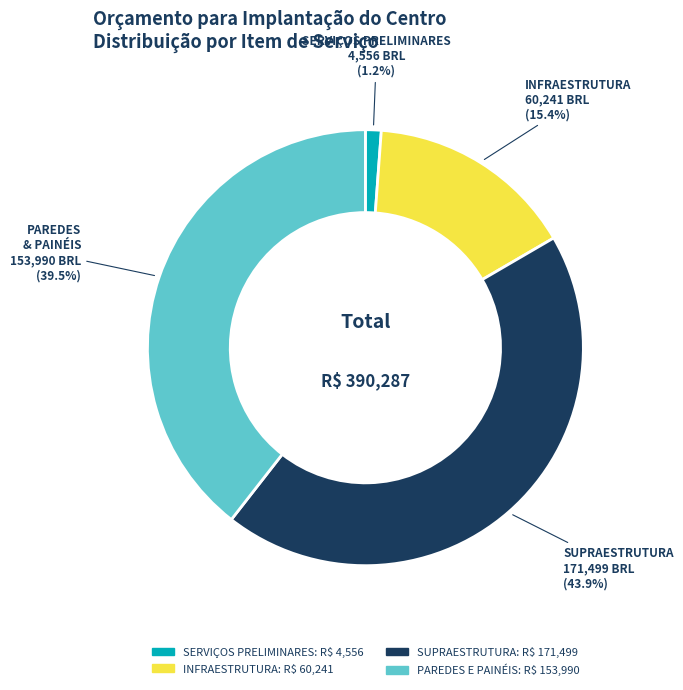

Is SUPRAESTRUTURA the majority of the pie?

No